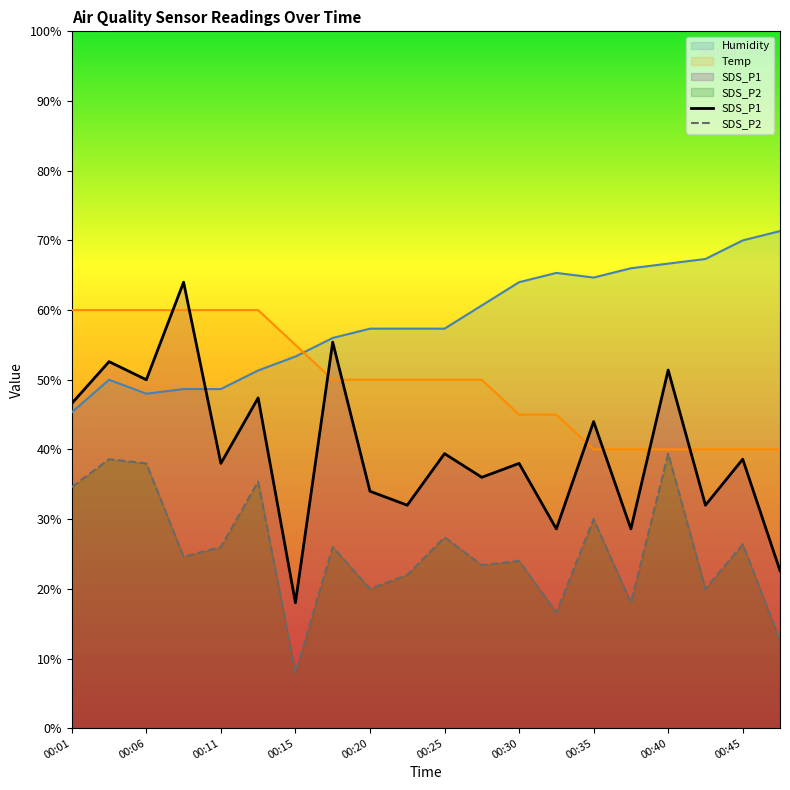

Which series changed the most between 00:20 and 00:40?

SDS_P2